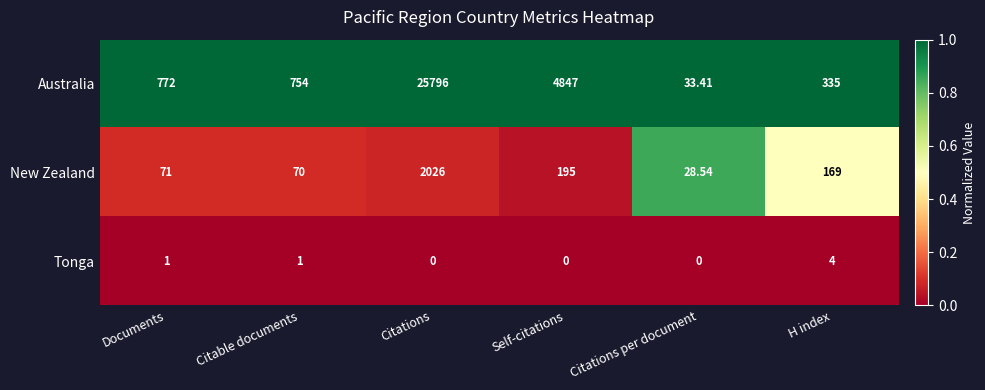

Rank the categories by Australia value from lowest to highest.

Citations per document, H index, Citable documents, Documents, Self-citations, Citations